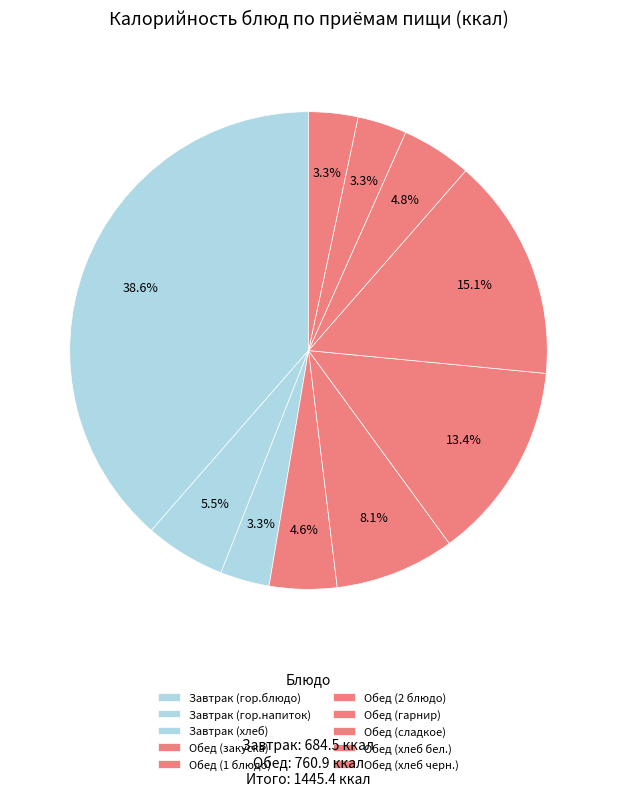

Count the number of slices in the pie.

10